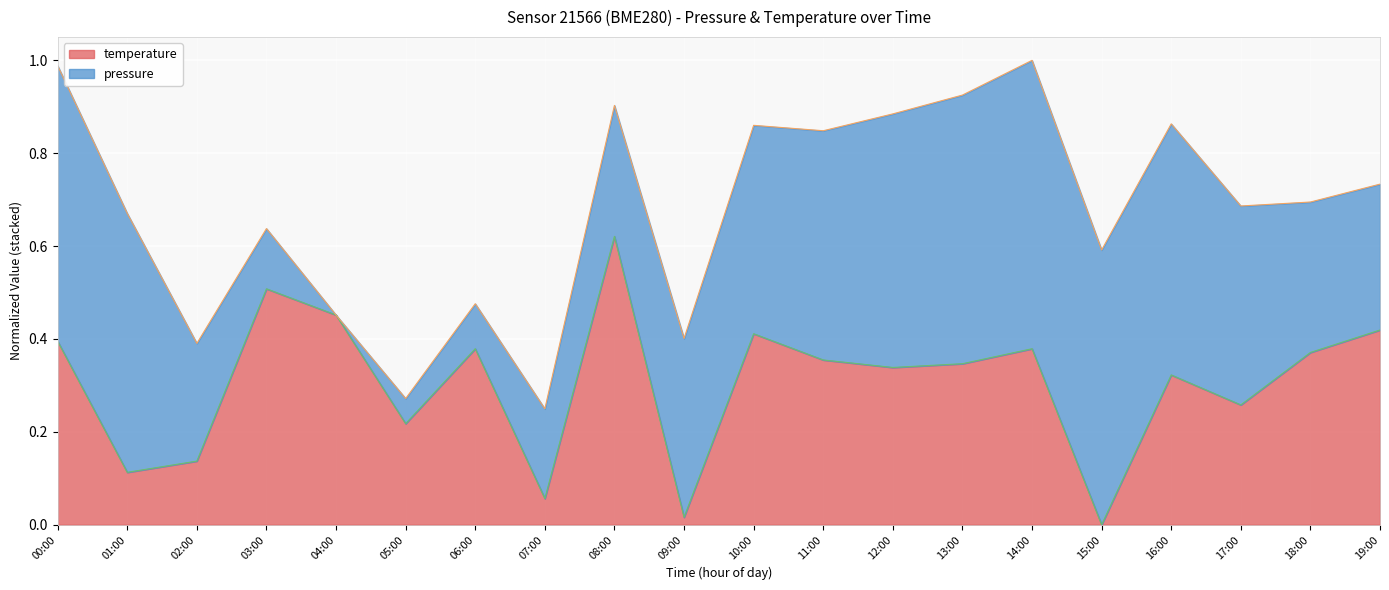

Where is the first local maximum?

03:00